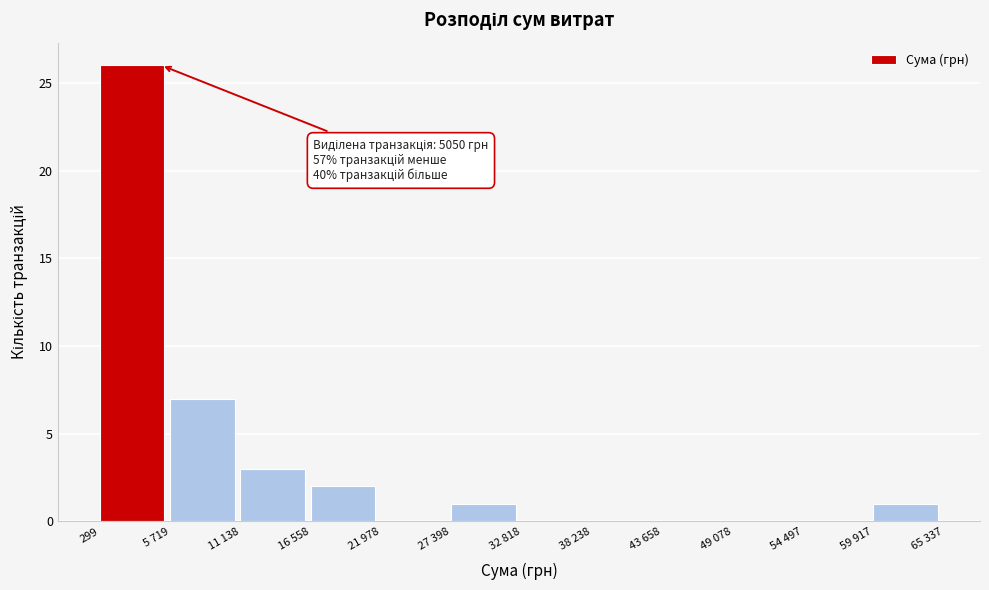

Reading left to right, what are all the values shown in this chart?

299=26	5 719=7	11 138=3	16 558=2	21 978=0	27 398=1	32 818=0	38 238=0	43 658=0	49 078=0	54 497=0	59 917=1